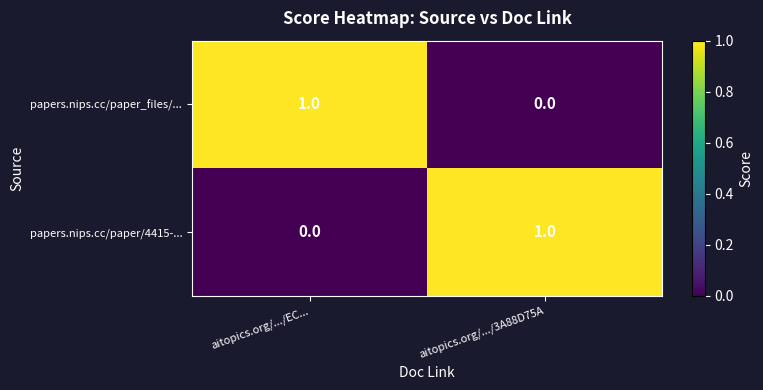

List the labels in order of papers.nips.cc/paper/4415-... value, smallest first.

aitopics.org/.../EC..., aitopics.org/.../3A88D75A